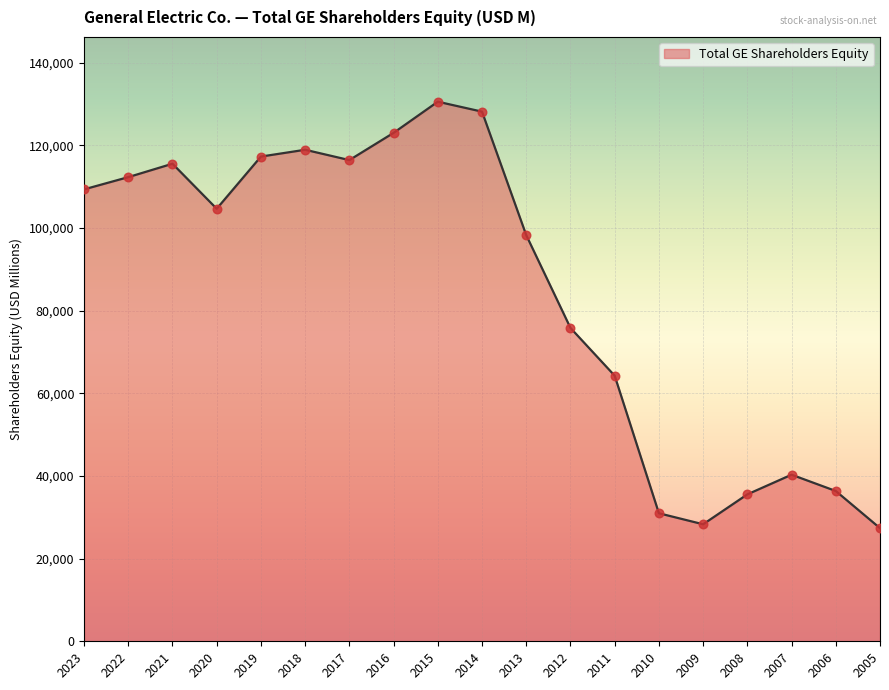

What is the ratio of the value at 2009 to the value at 2012?

0.4